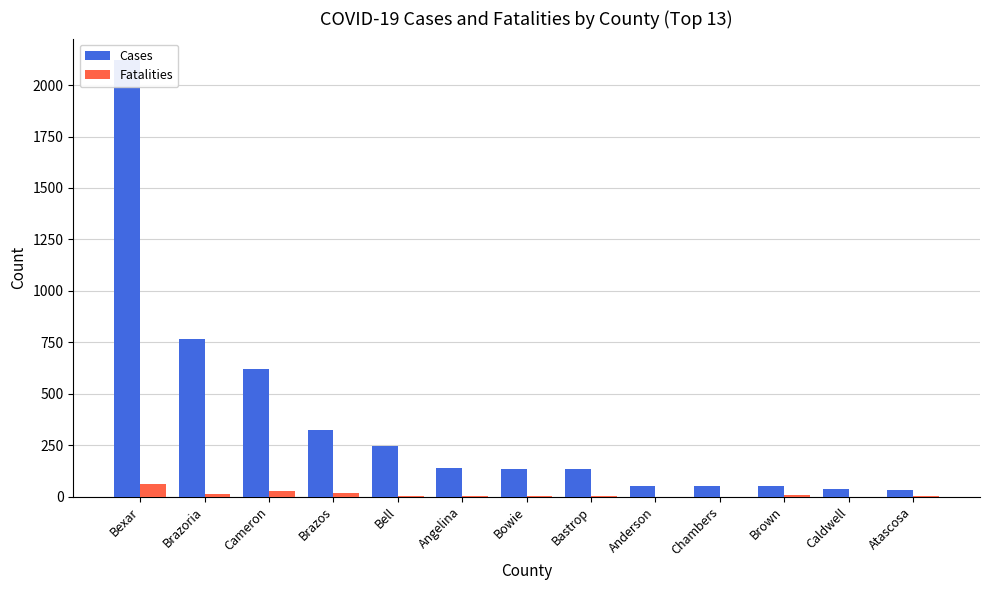

The value of Cases at Anderson is 54. True or false?

True